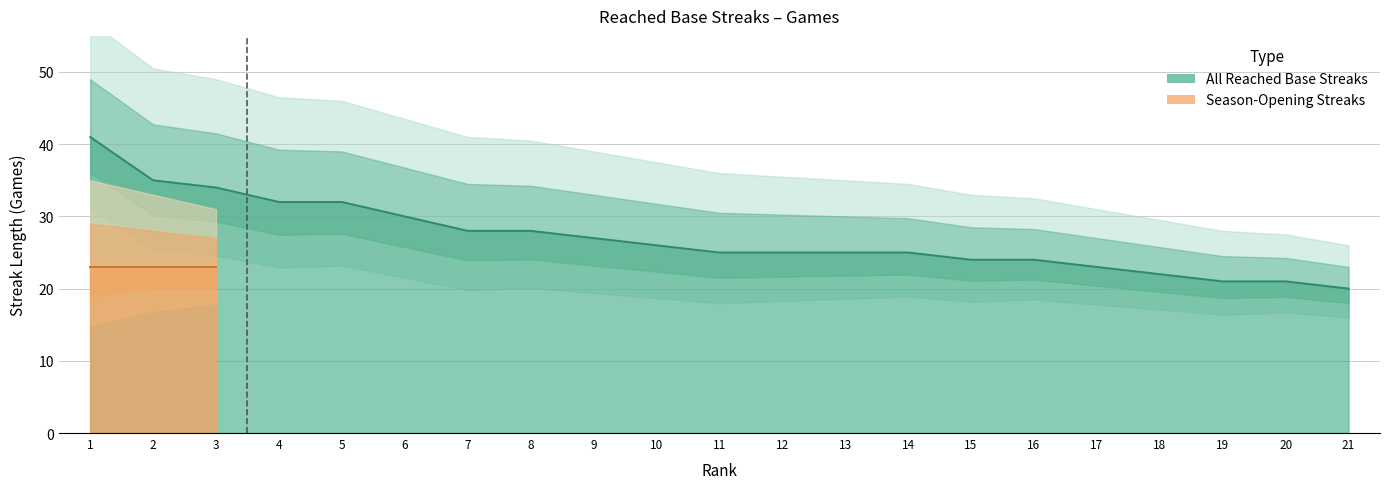

Rank the categories by value from lowest to highest.

21, 19, 20, 18, 17, 15, 16, 11, 12, 13, 14, 10, 9, 7, 8, 6, 4, 5, 3, 2, 1